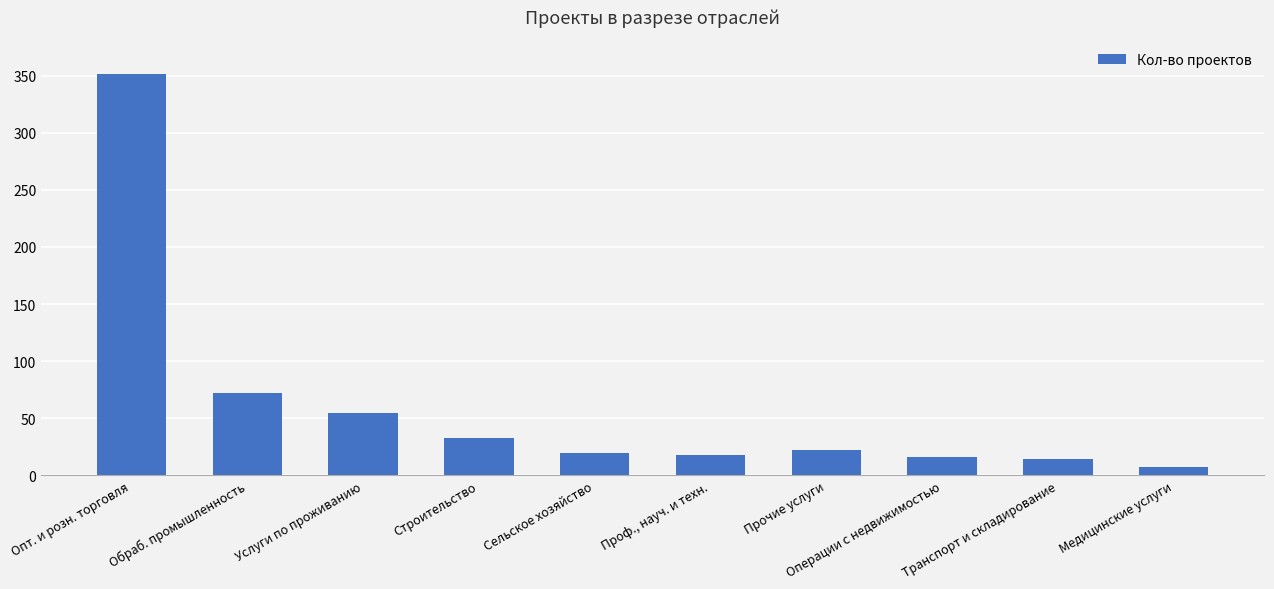

What is the maximum value shown in the chart?

351